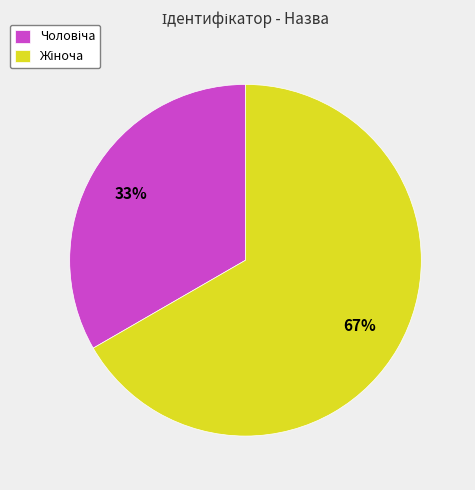

To the nearest percent, what is the average slice percentage?

50%